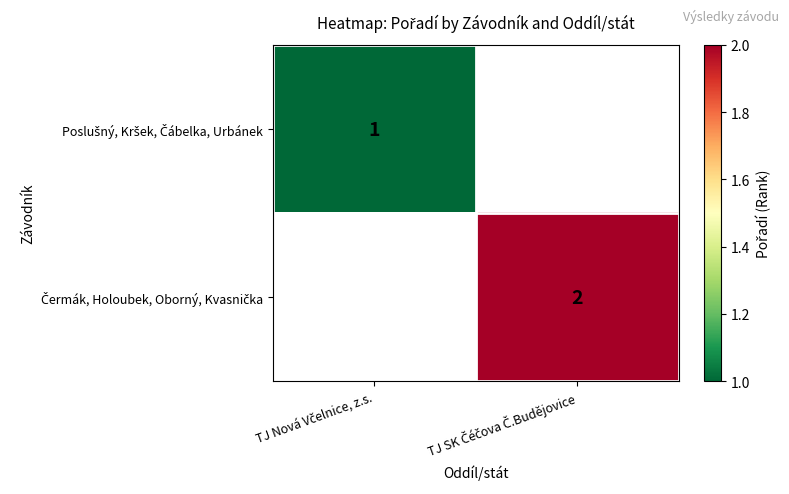

Is the value of Poslušný, Kršek, Čábelka, Urbánek at TJ SK Čéčova Č.Budějovice greater than the value of Čermák, Holoubek, Oborný, Kvasnička at TJ SK Čéčova Č.Budějovice?

No